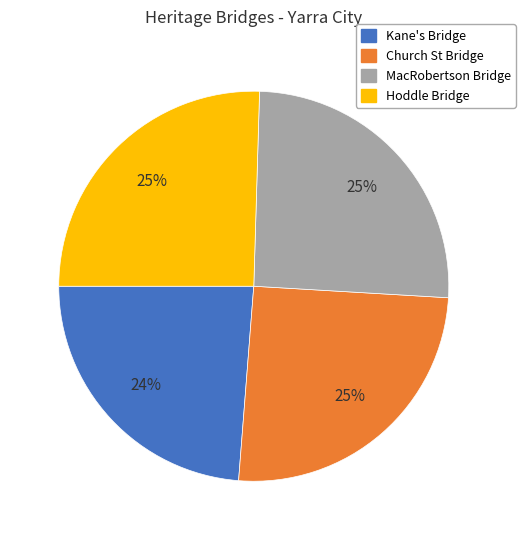

To the nearest percent, what is the combined percentage of Hoddle Bridge and Church St Bridge?

51%